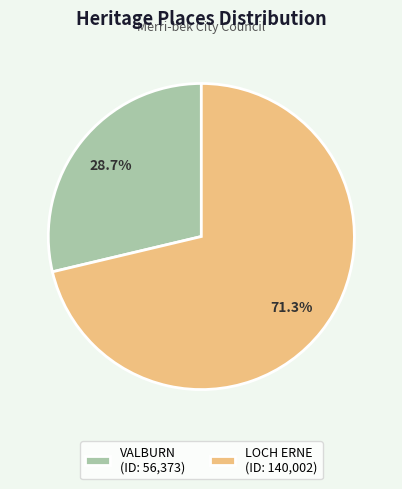

Is there any slice that represents more than half of the pie?

Yes